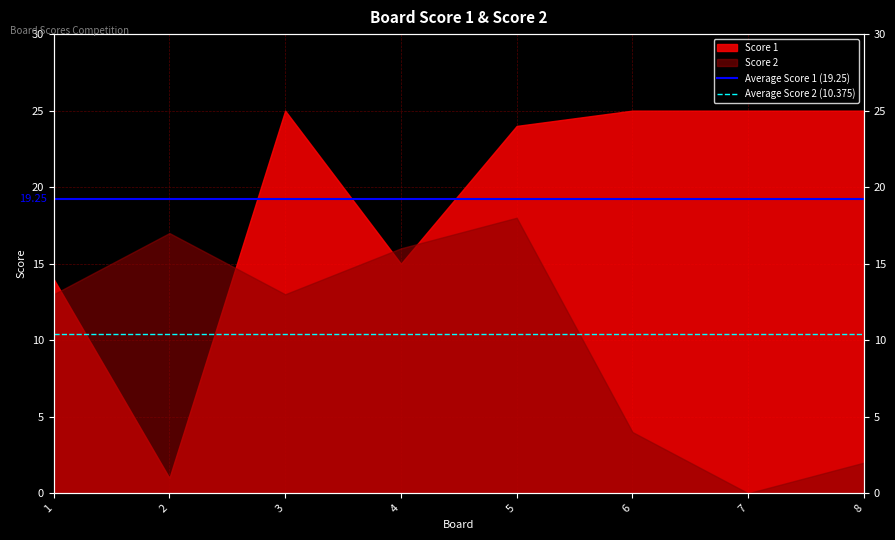

At which label is Average Score 1 (19.25) closest to 19?

1